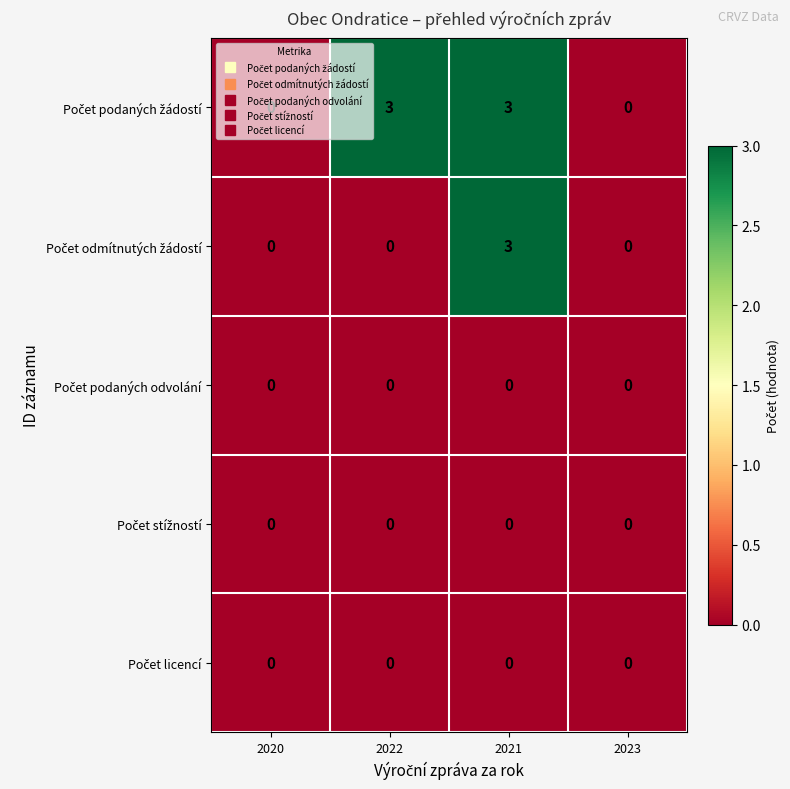

How many series are shown in this chart?

5